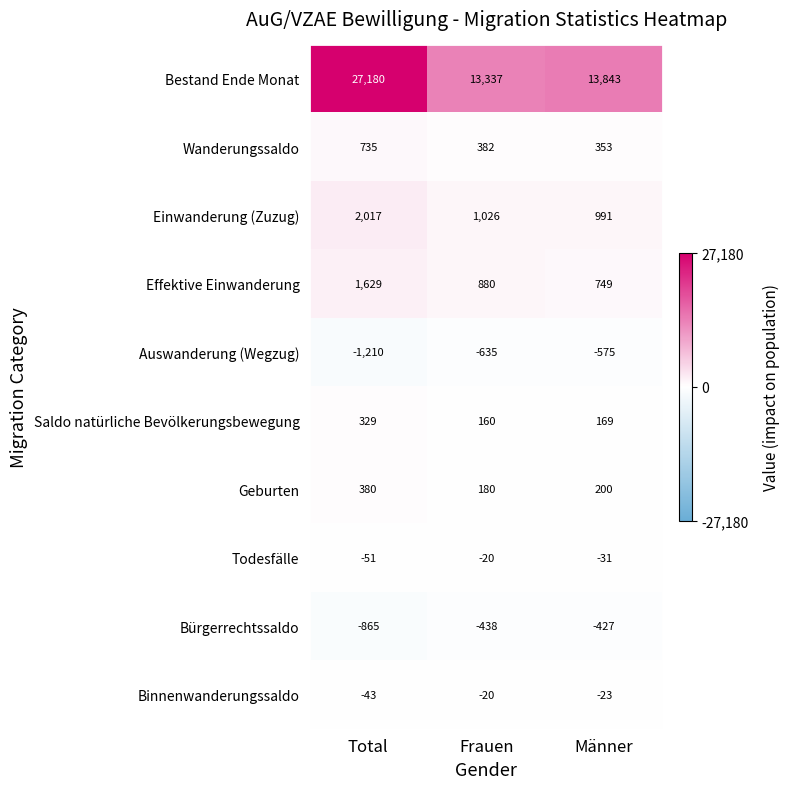

What is the spread (max minus min) of values at Total?

28390